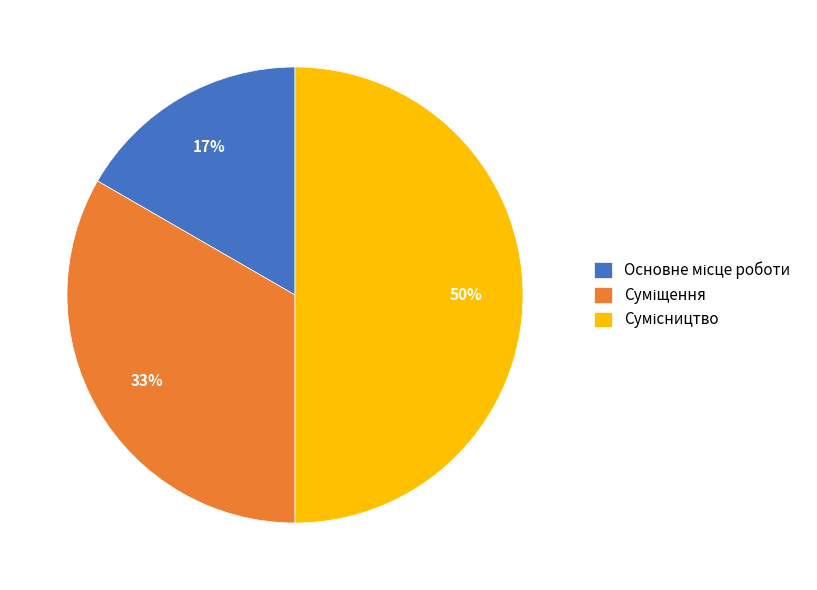

To the nearest percent, what is the average slice percentage?

33%